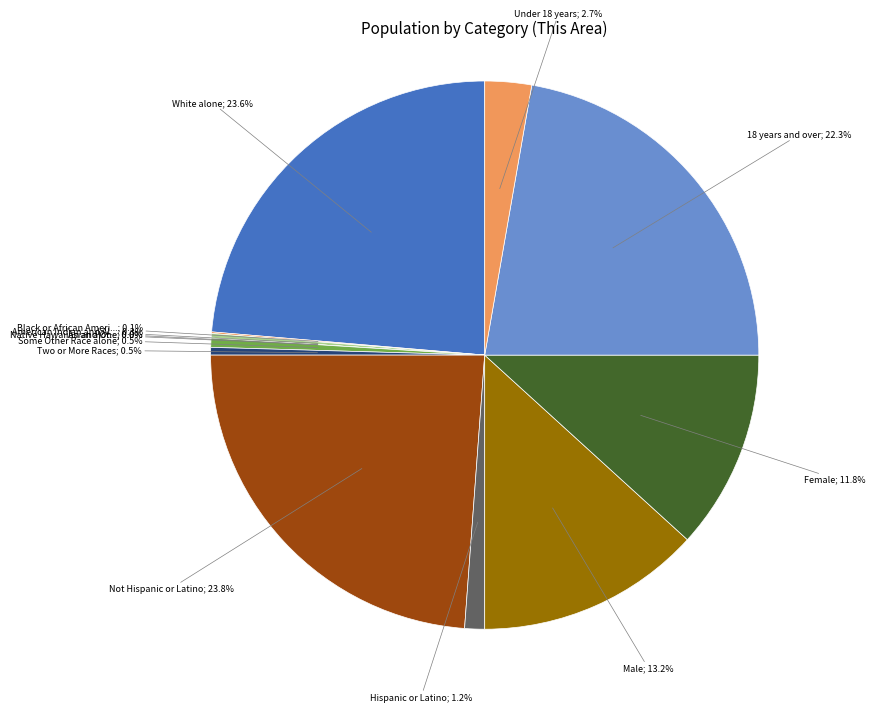

How much of the chart is everything except Native Hawaiian and Other Pacific?

100.0%